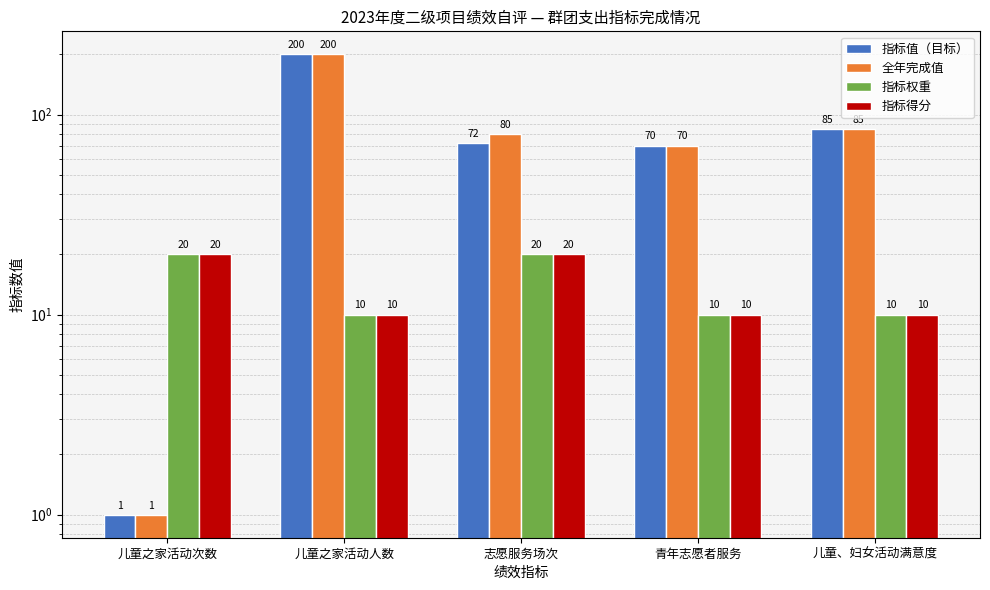

What are all the series names shown in the legend?

指标值（目标）, 全年完成值, 指标权重, 指标得分